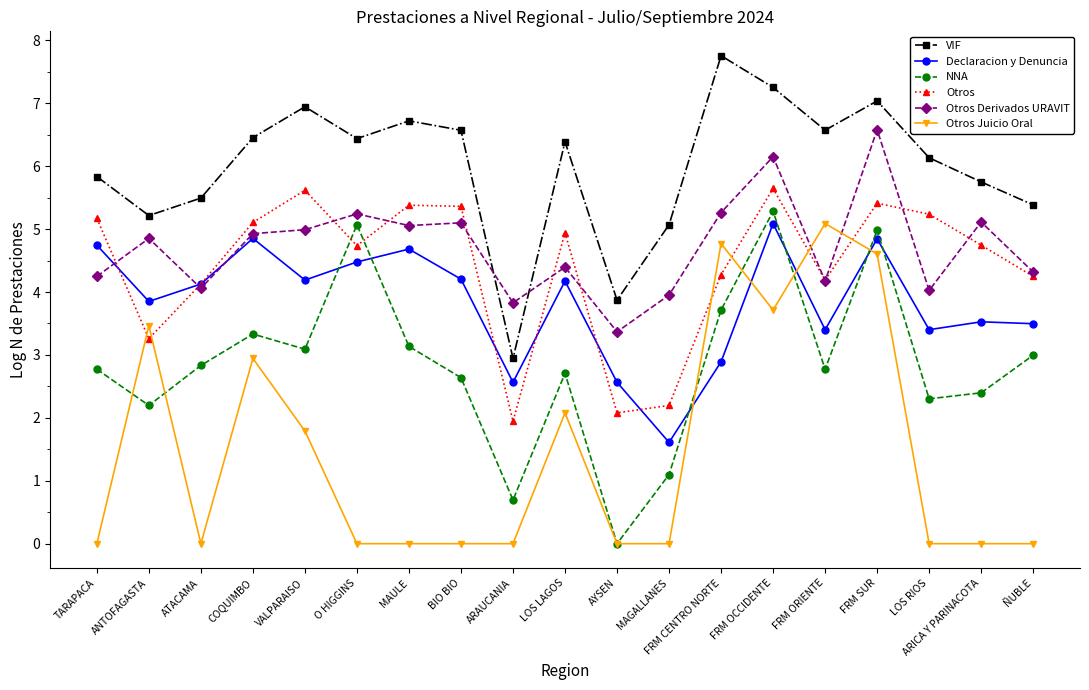

At LOS RIOS, list the series in order from smallest to largest.

Otros Juicio Oral, NNA, Declaracion y Denuncia, Otros Derivados URAVIT, Otros, VIF